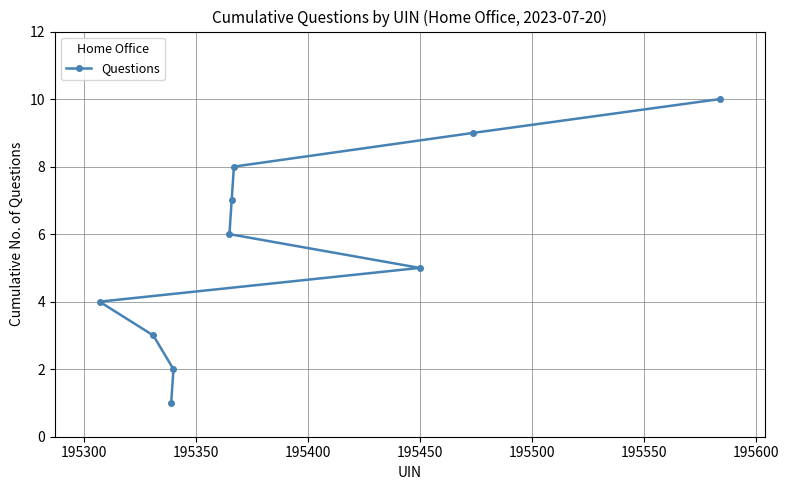

What is the difference between the second highest and second lowest values?

7